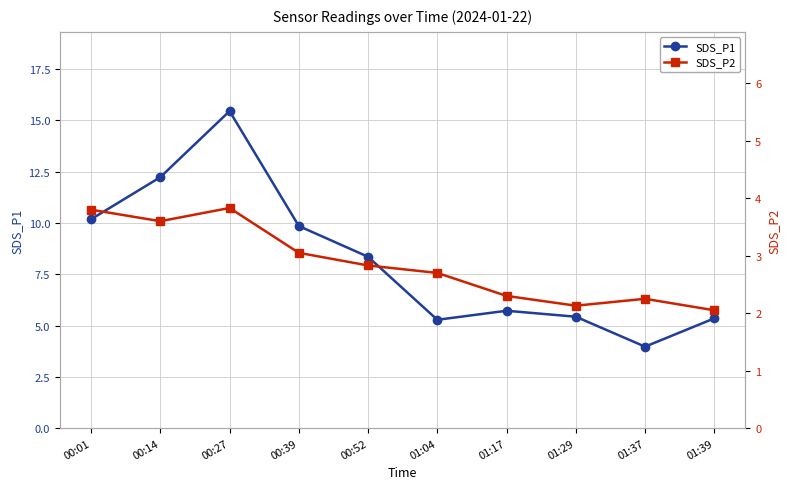

What is the label of the 4th point from the left?

00:39